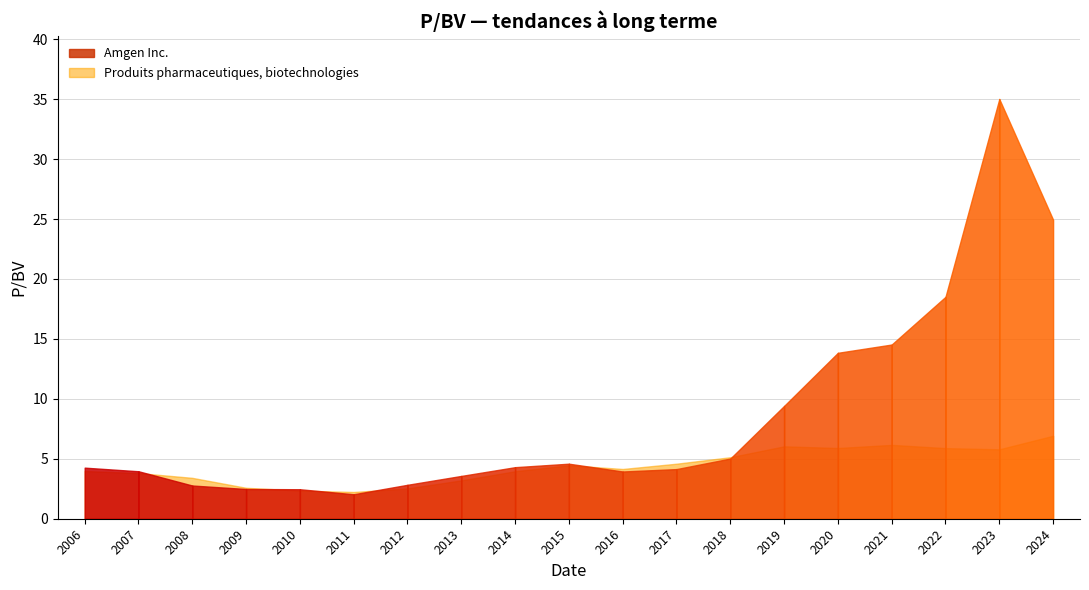

Does the chart display data point markers on the line(s)?

No